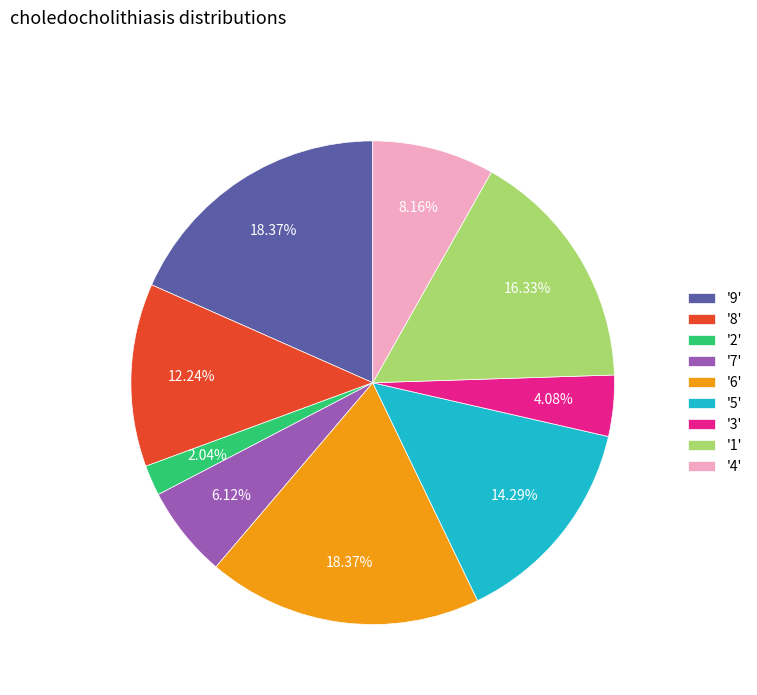

Combined, do '3' and '8' account for over 50%?

No